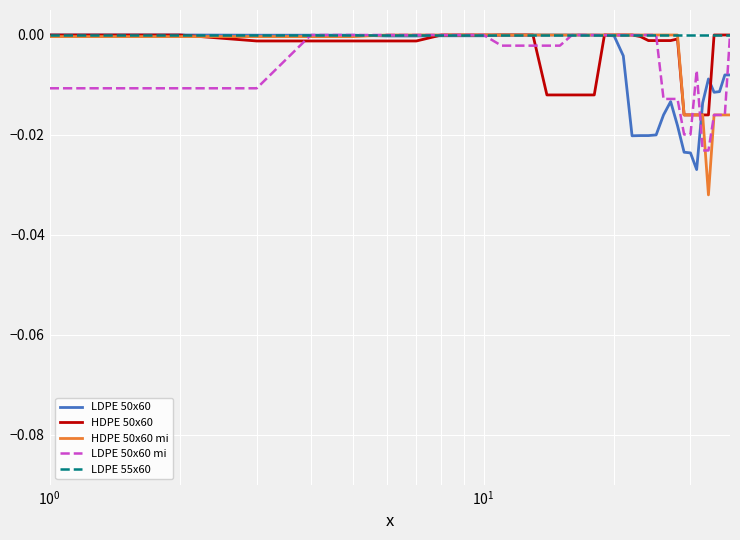

Which series has the largest total across all categories?

LDPE 55x60